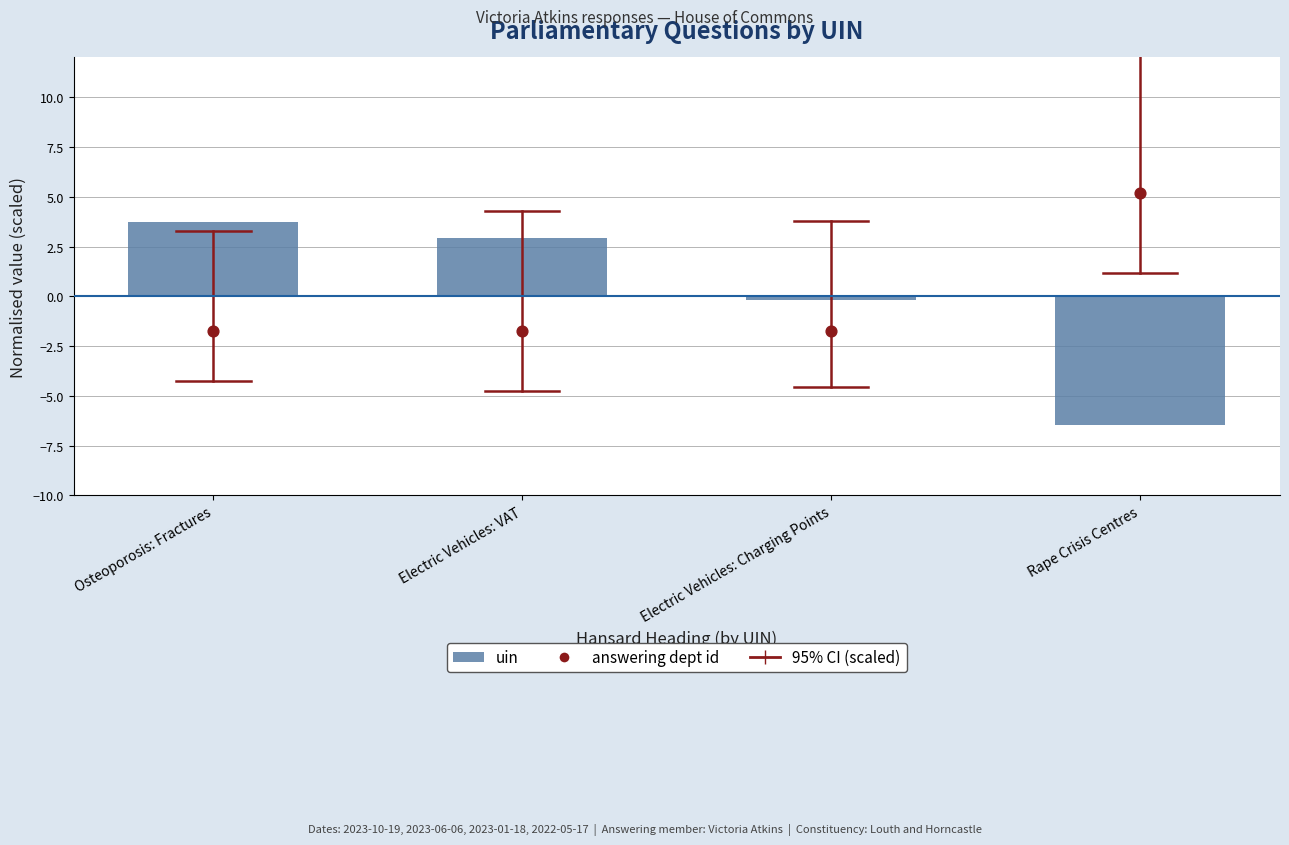

At how many categories does at least one series exceed -5?

4